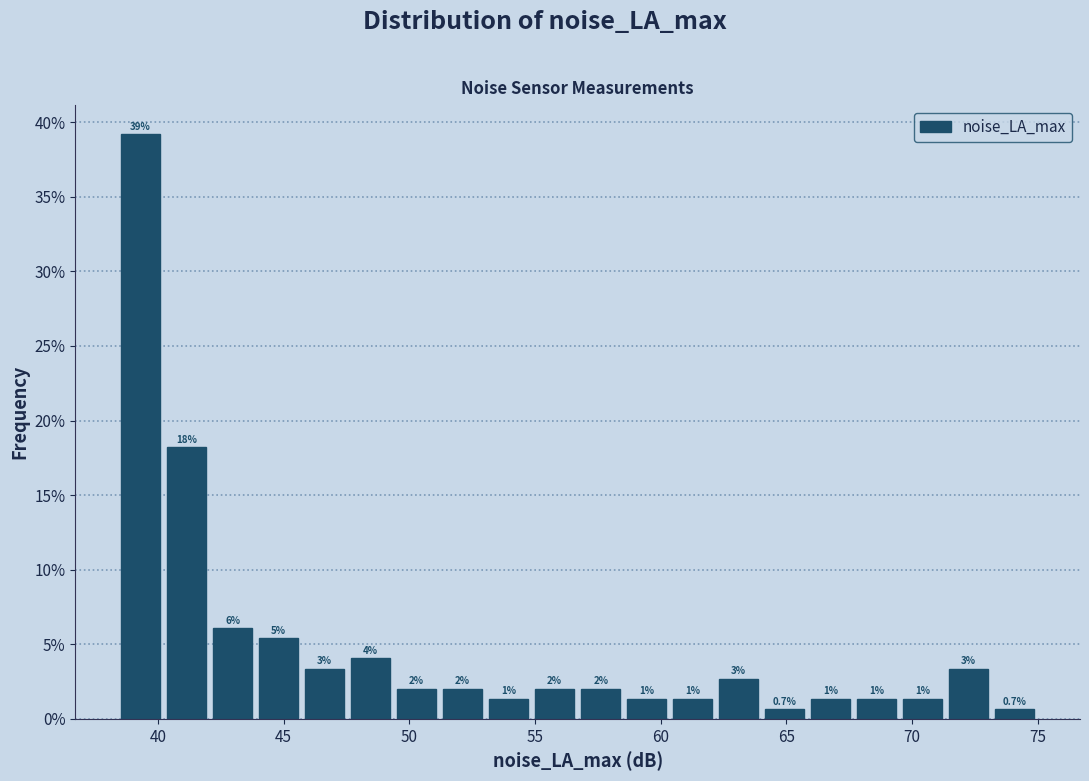

Read against the x-axis, roughly where is the centre of the tallest bar?

39.5